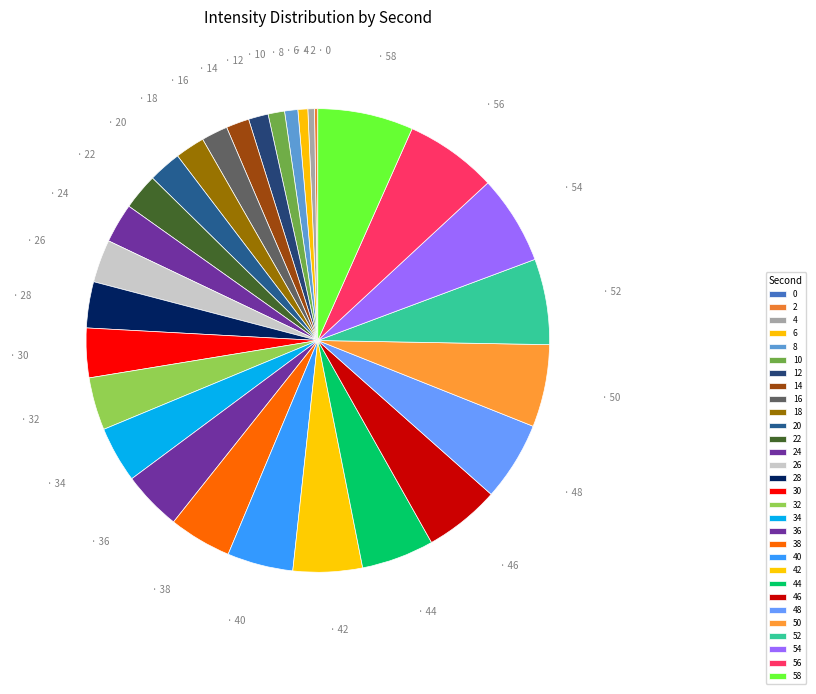

Which category has the biggest portion of the pie?

58